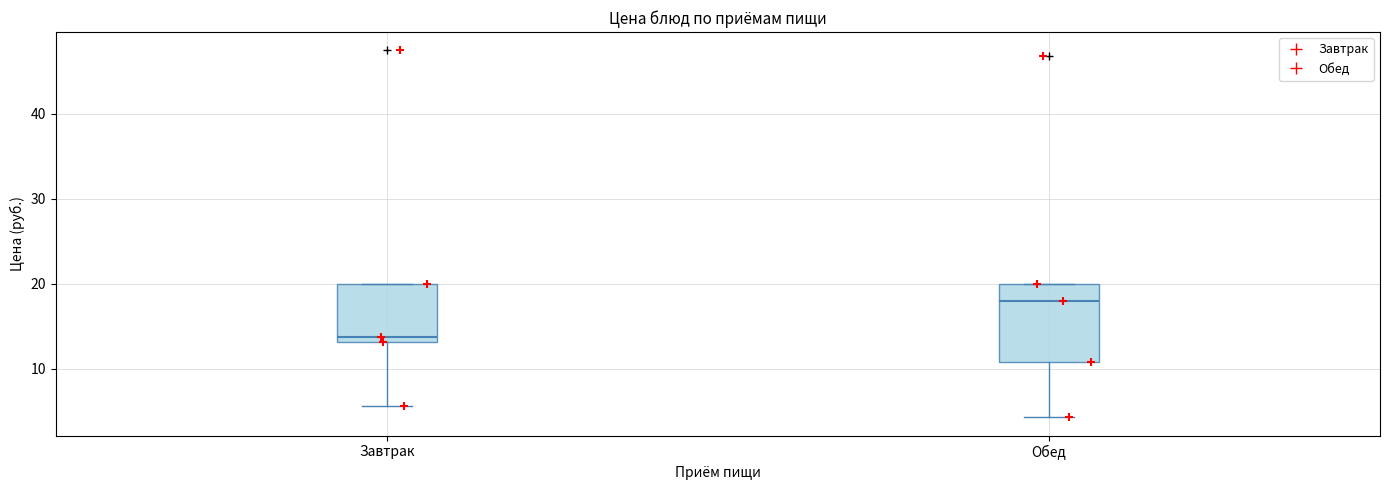

Reading left to right, transcribe this box plot: for each box, give where its median line is, the range the box spans, and where its two whiskers end, as read against the y-axis. The values are not printed on the chart, so give them approximately, as read against the axis.

Завтрак: median 14, box 13 to 20, whiskers 6 to 20
Обед: median 18, box 11 to 20, whiskers 4 to 20